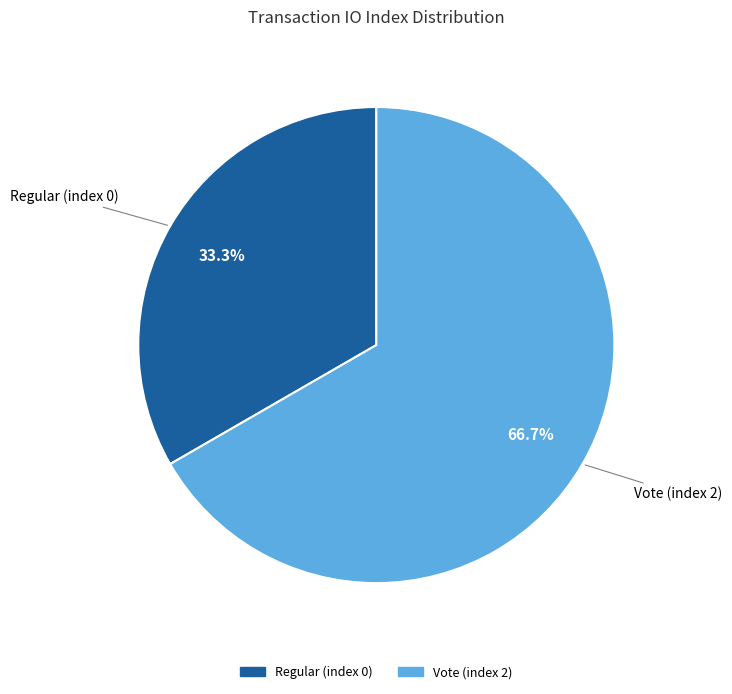

Approximately how many times larger is the value at Vote (index 2) compared to Regular (index 0)?

2.0